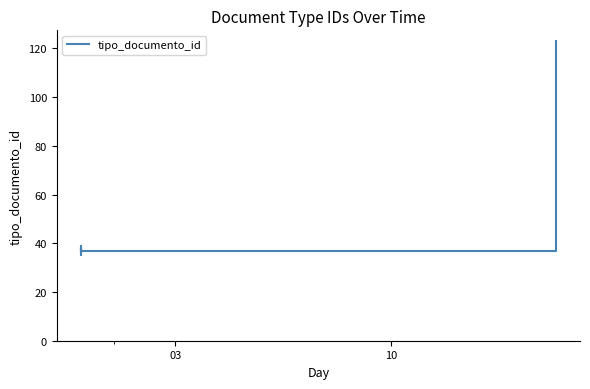

What is the difference between the second highest and minimum values?

4